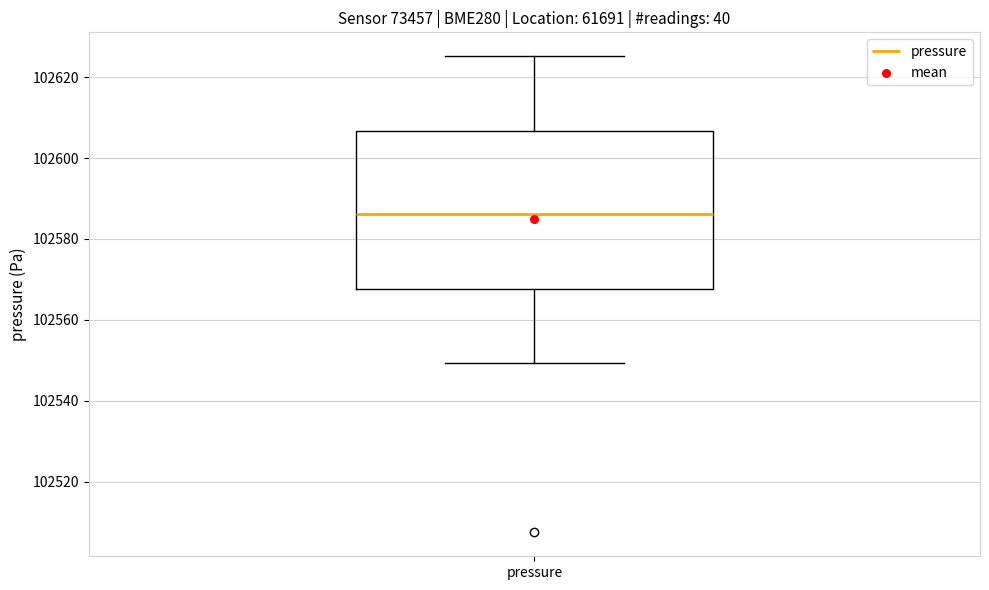

Read this box plot against the y-axis: the position of the median line, the range covered by the box, and the ends of both whiskers. The values are not printed on the chart, so give them approximately, as read against the axis.

median 102586, box 102568 to 102606, whiskers 102550 to 102626